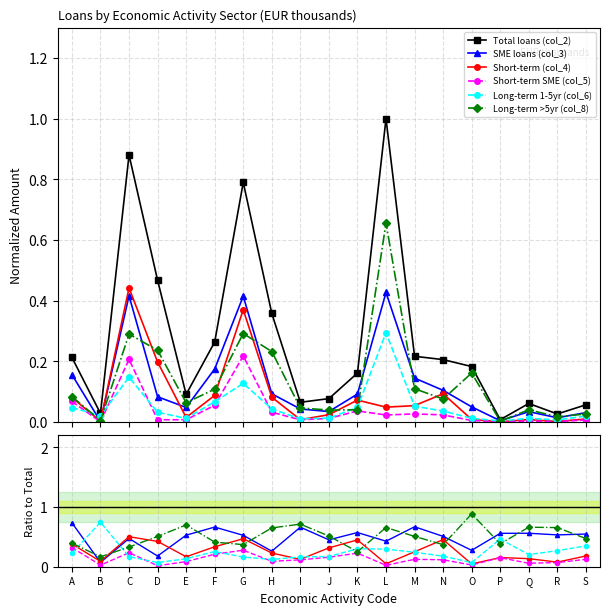

What is the difference between the highest and lowest values at B?

0.7